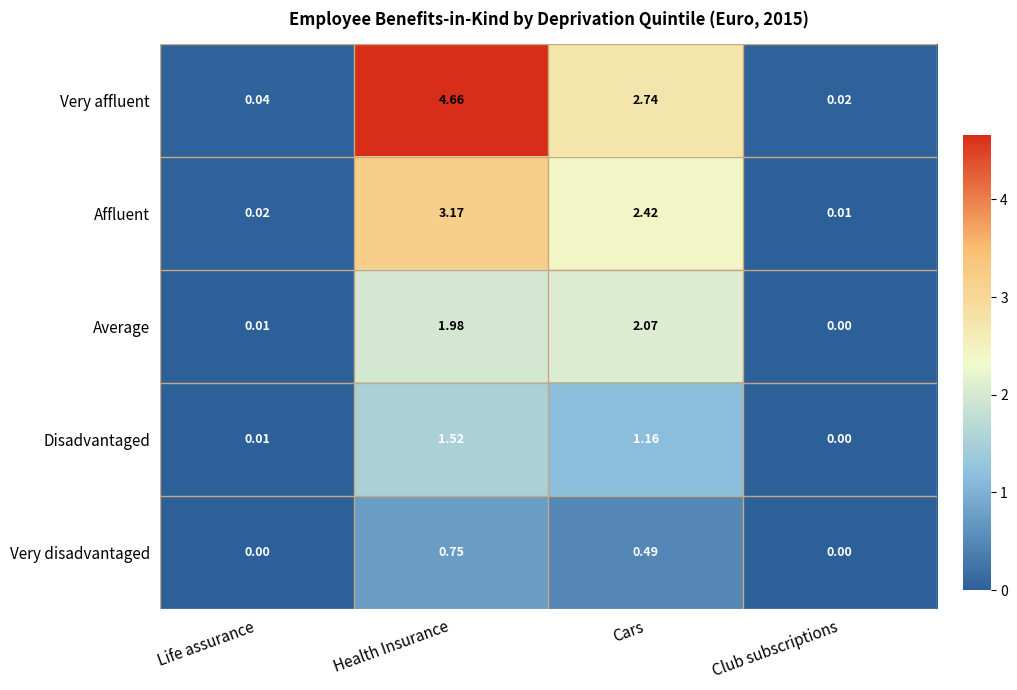

Which category has the highest value in the Very disadvantaged series?

Health Insurance